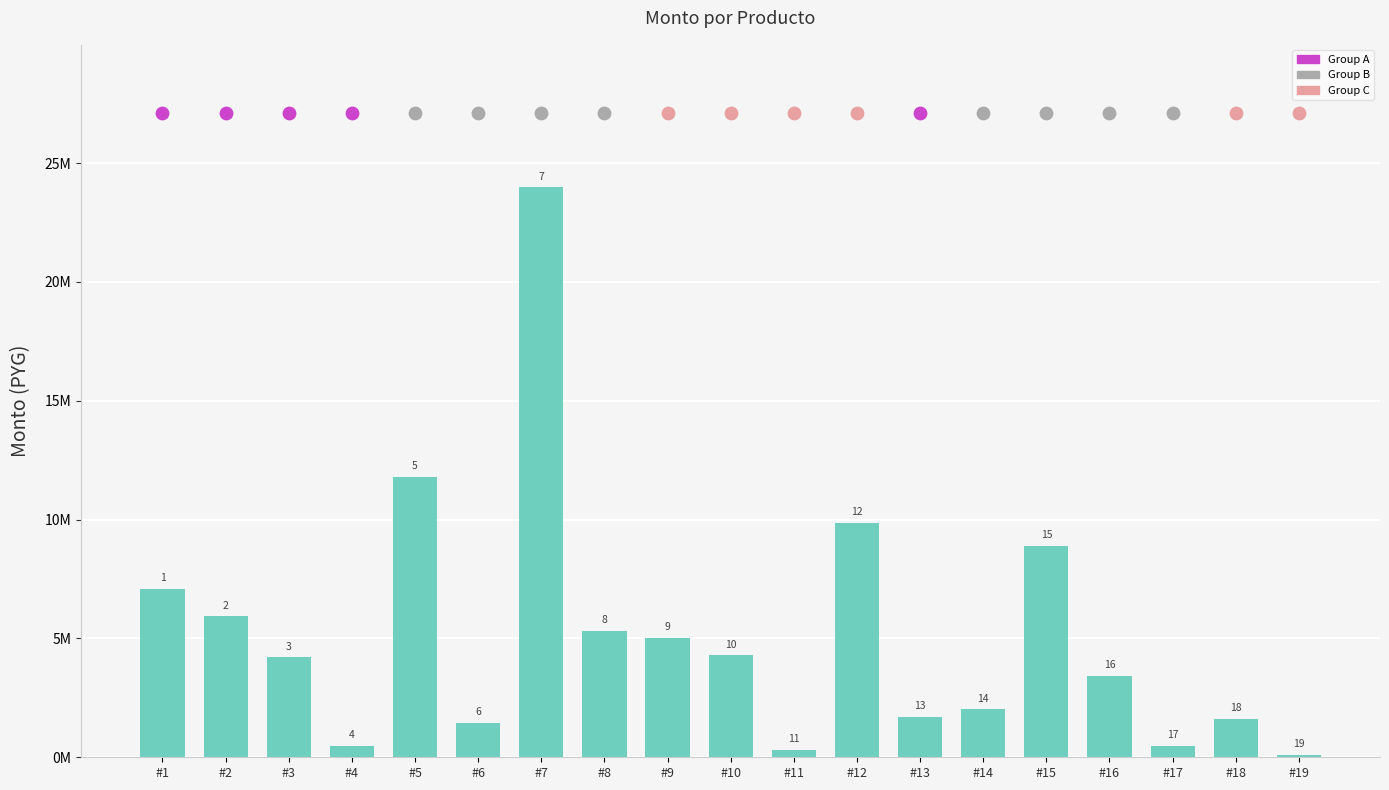

What is the ratio of the value at #3 to the value at #4?

8.8